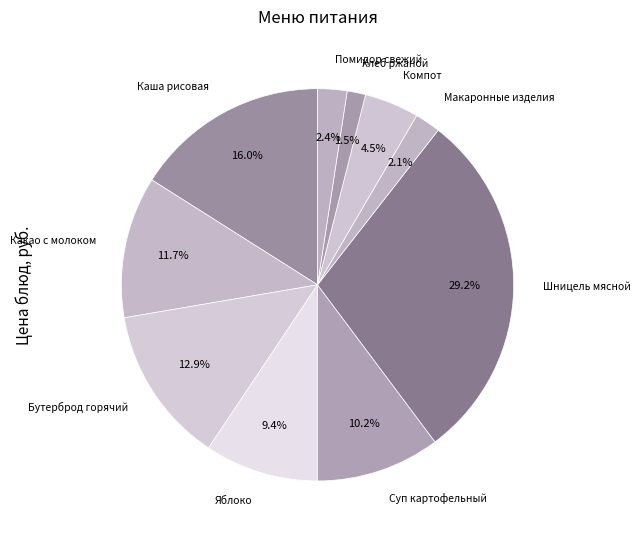

Does any single category account for the majority?

No